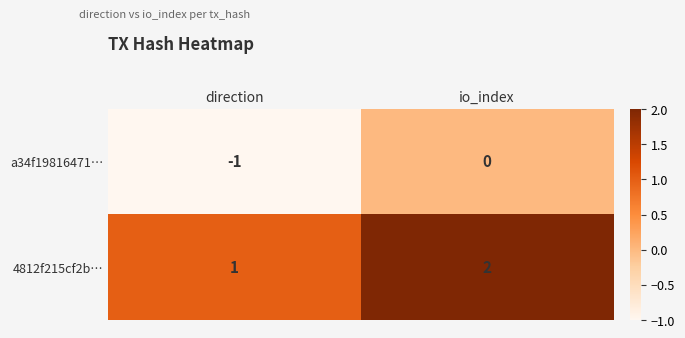

Reading left to right, extract all data points from this chart.

a34f19816471…: direction=-1	io_index=0
4812f215cf2b…: direction=1	io_index=2